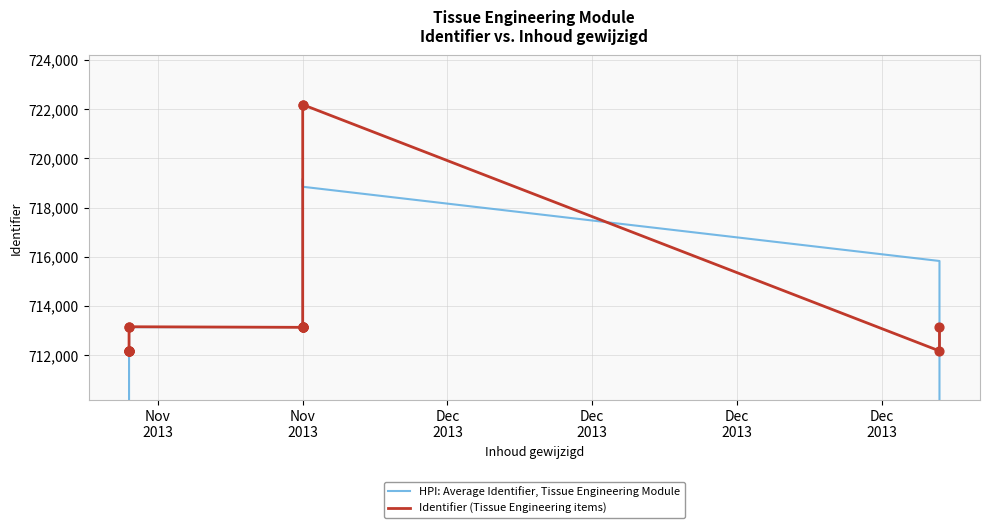

Which series has the widest spread of Y values?

HPI: Average Identifier, Tissue Engineering Module